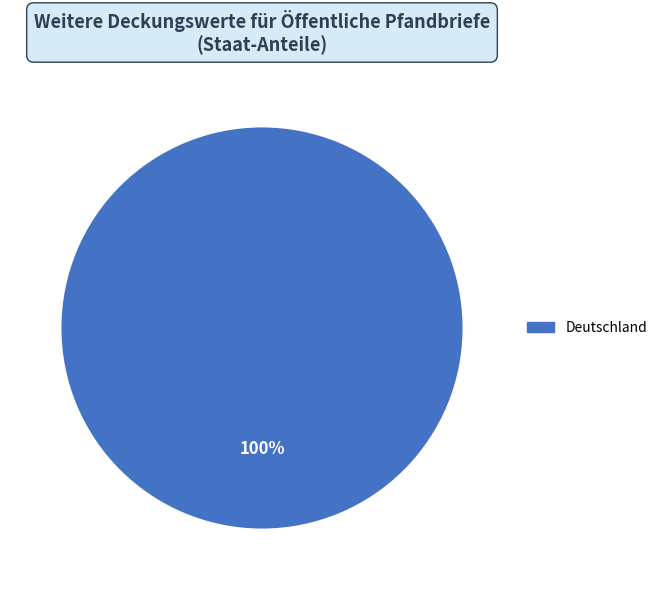

How many segments does this pie chart have?

1